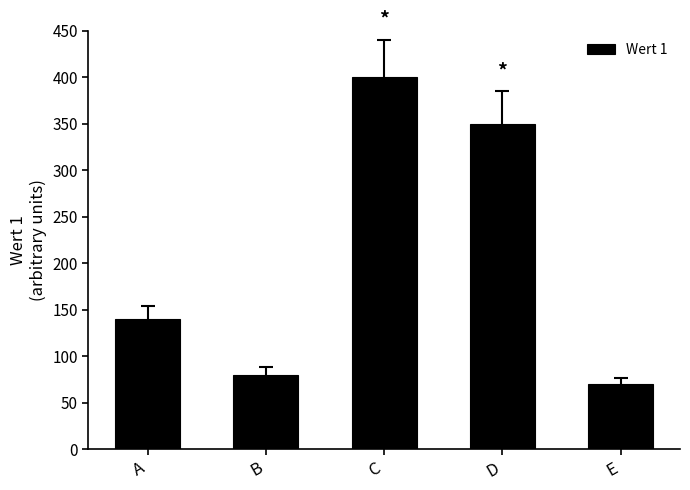

What is the difference between the maximum and minimum values?

330